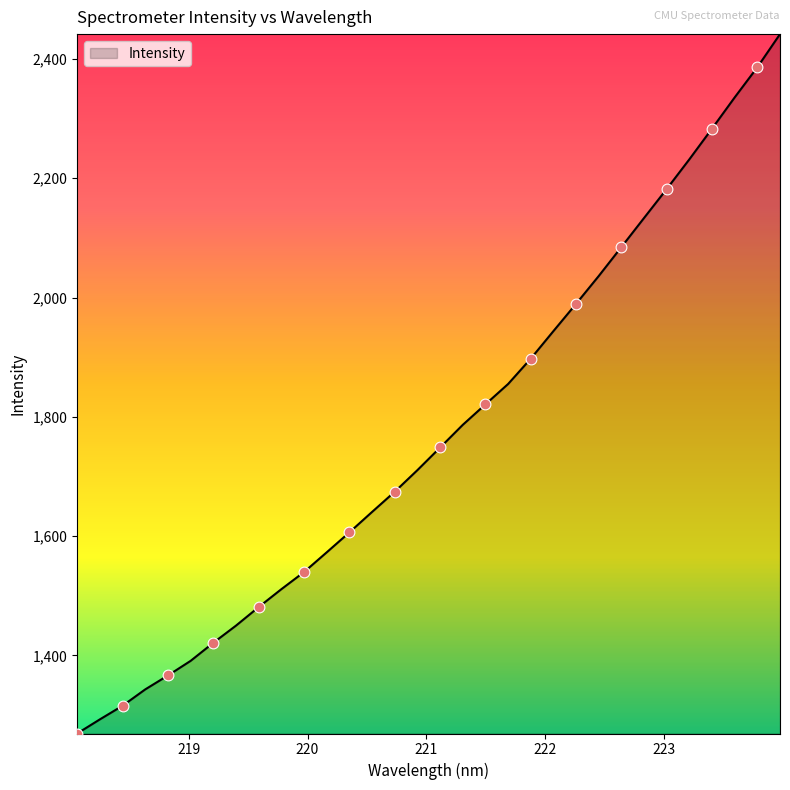

What is the maximum value shown in the chart?

2441.7